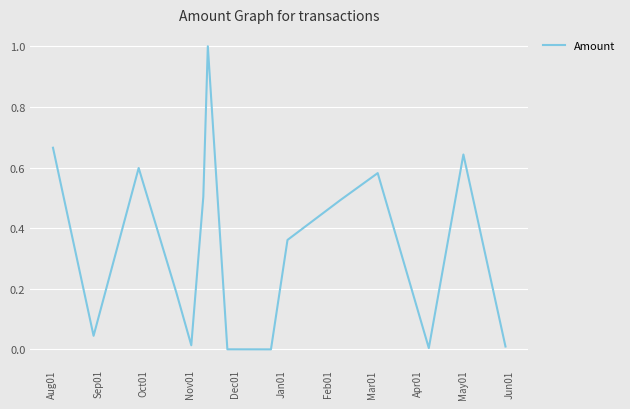

What is the maximum value shown in the chart?

1.0